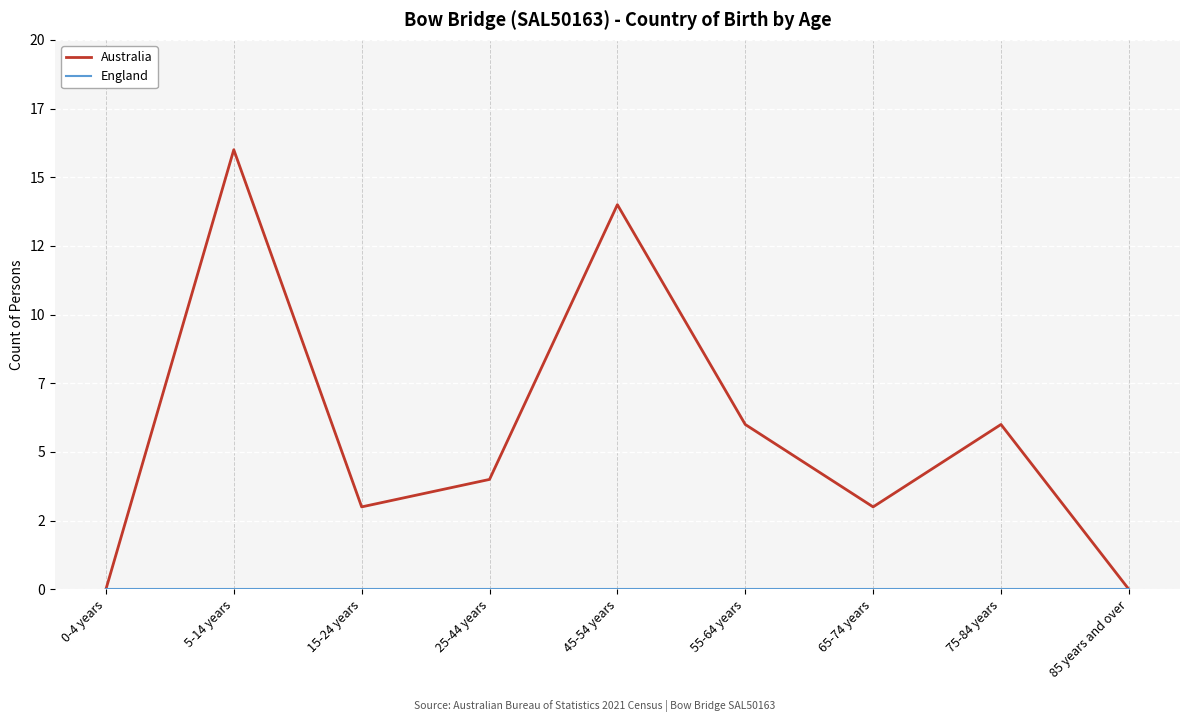

Between 55-64 years and 25-44 years, which is larger?

55-64 years